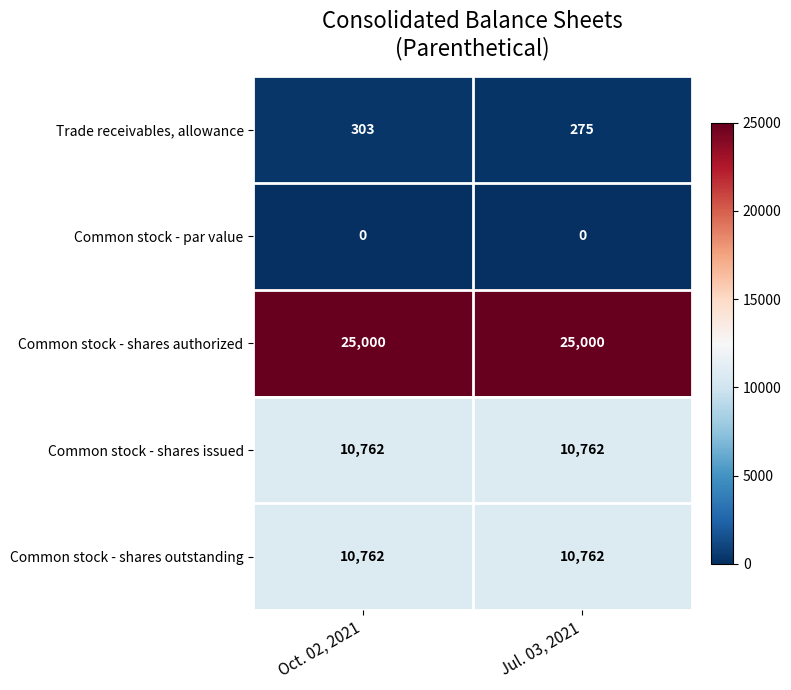

Which series has the largest total across all categories?

Common stock - shares authorized